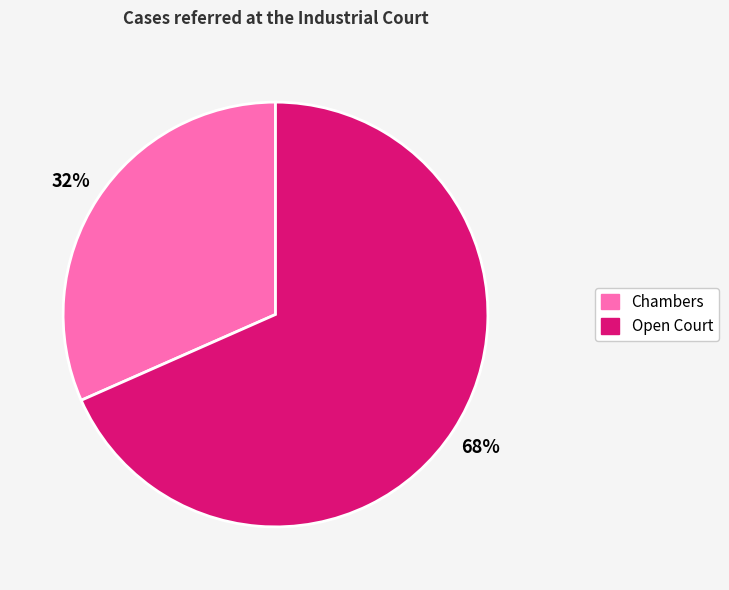

To the nearest percent, what is the average slice percentage?

50%